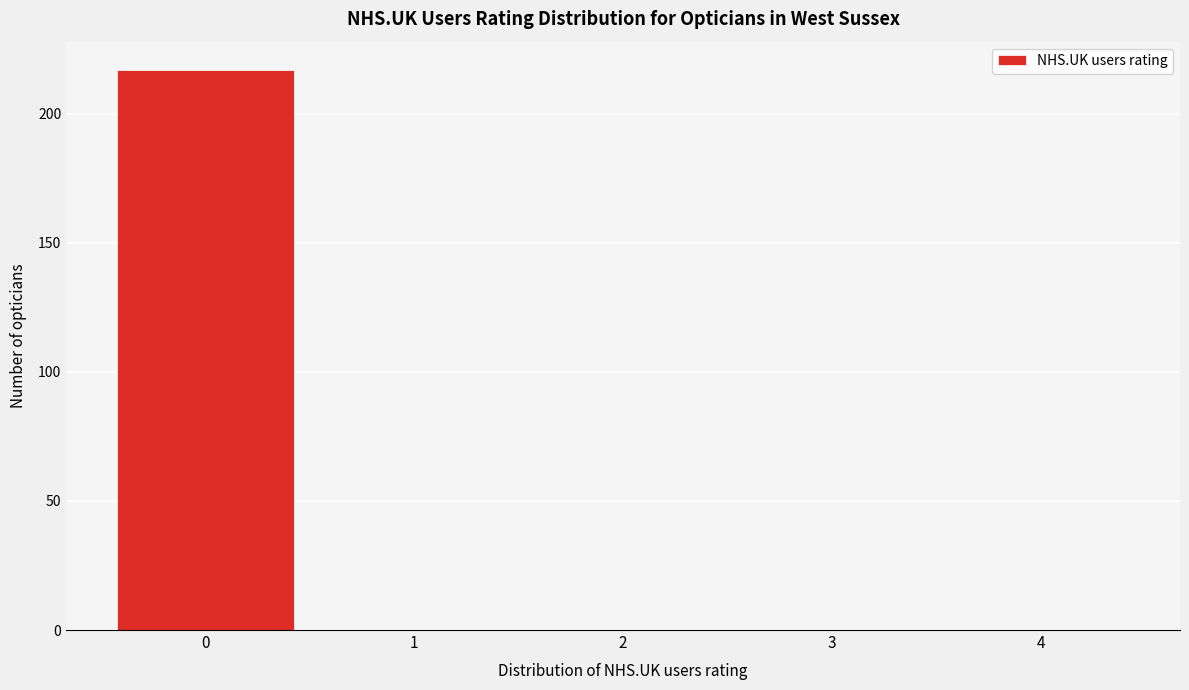

Reading right to left, transcribe all the data shown in this chart.

4=0	3=0	2=0	1=0	0=217